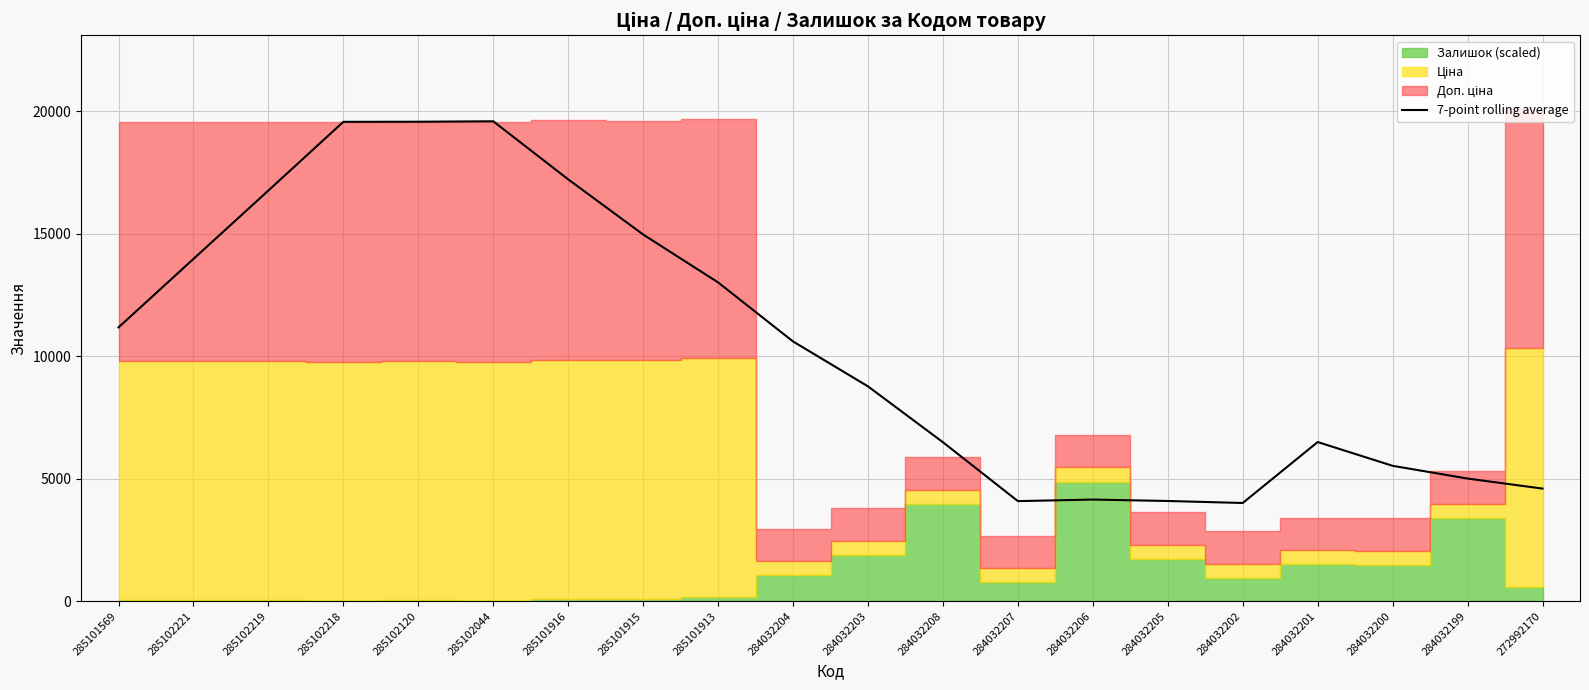

True or false: there are more than 2 points higher than both neighbors.

True